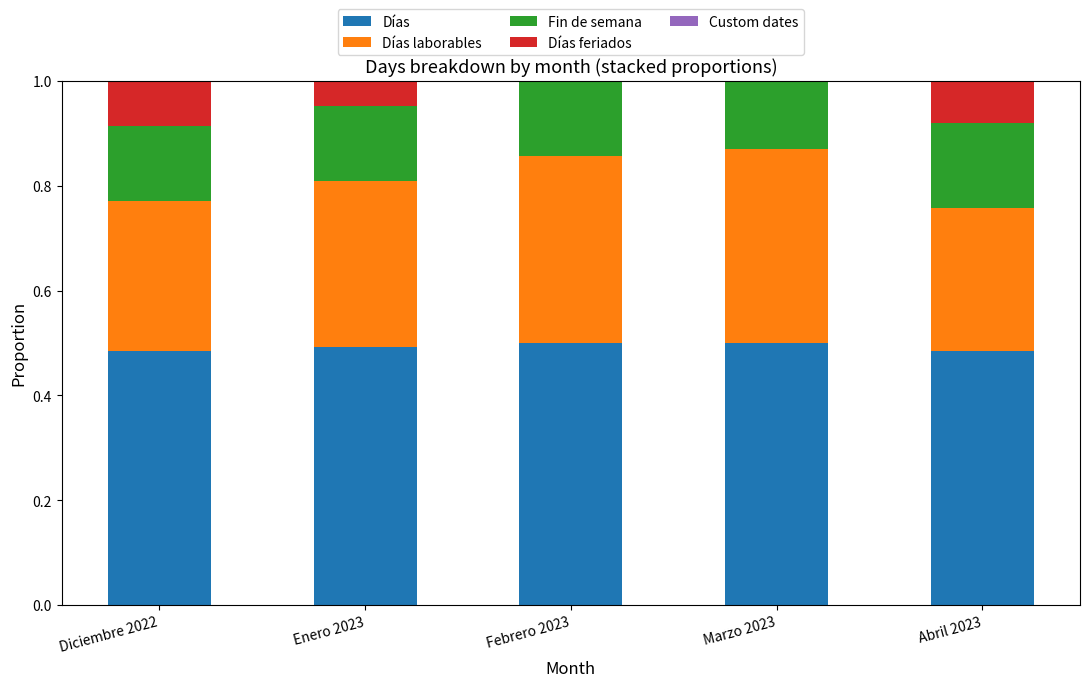

The value of Días at Febrero 2023 is 0.5. True or false?

True